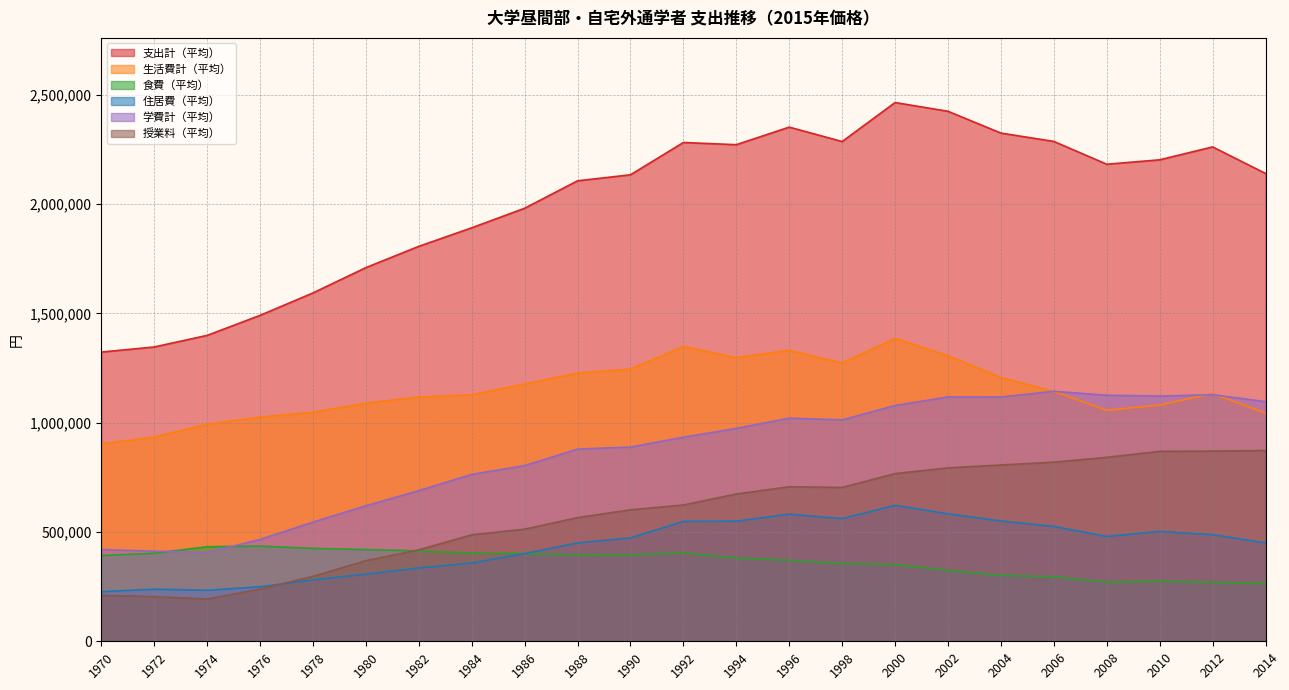

How many lines are shown in the chart?

6